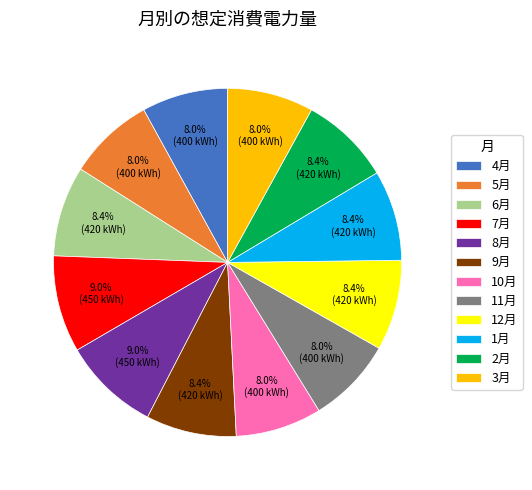

Is there a majority slice in this chart?

No